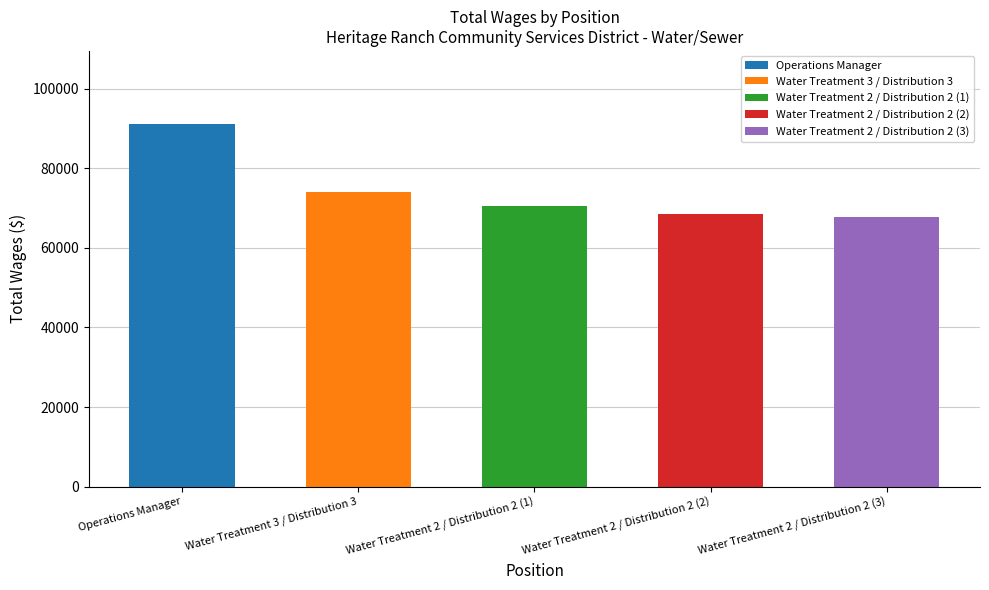

Reading right to left, what are all the values shown in this chart?

Water Treatment 2 / Distribution 2 (3)=67852	Water Treatment 2 / Distribution 2 (2)=68378	Water Treatment 2 / Distribution 2 (1)=70486	Water Treatment 3 / Distribution 3=74107	Operations Manager=91213